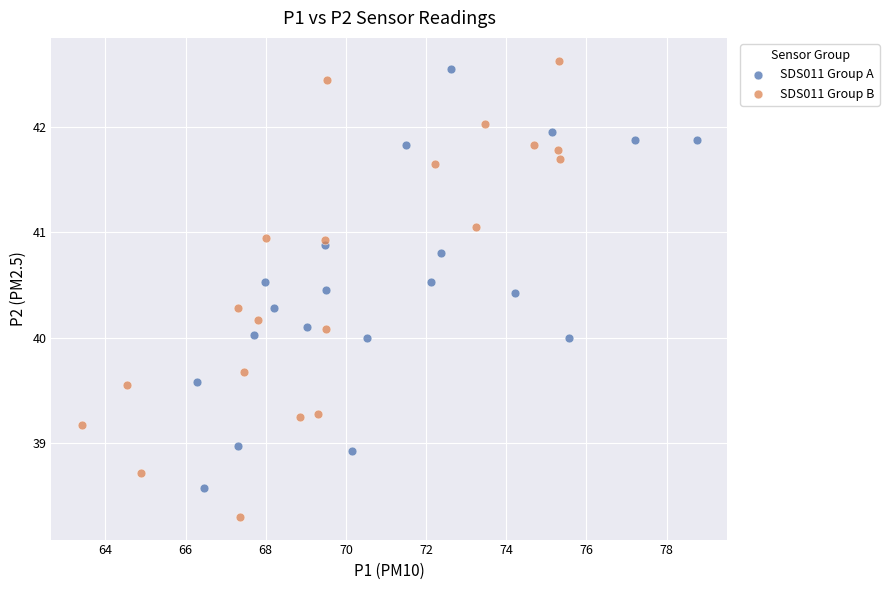

Which series reaches the minimum Y coordinate?

SDS011 Group B